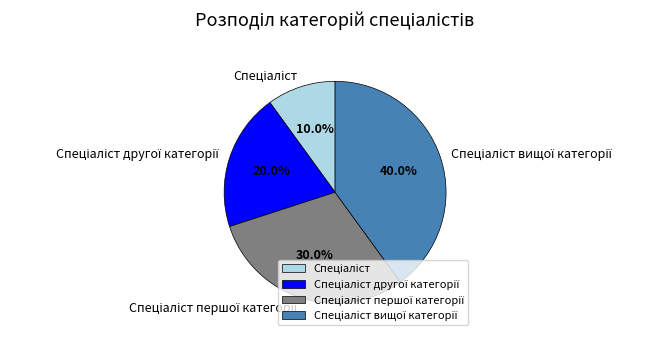

Does any single category account for the majority?

No